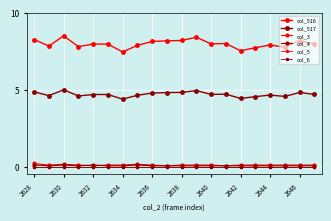

Does the chart have visible grid lines?

Yes